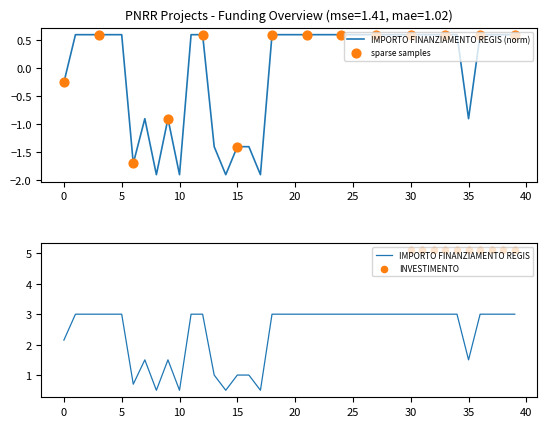

The IMPORTO FINANZIAMENTO REGIS series shows 4.7 at 25. True or false?

False